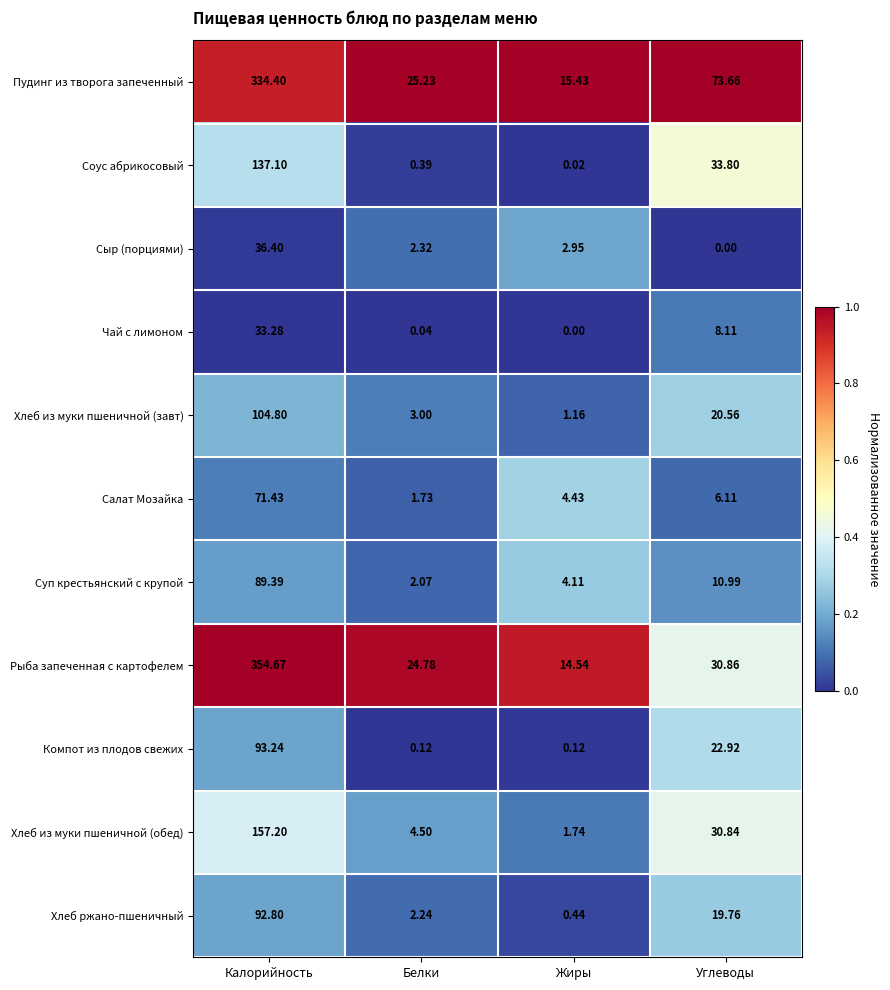

Which category has the highest value across all series?

Калорийность